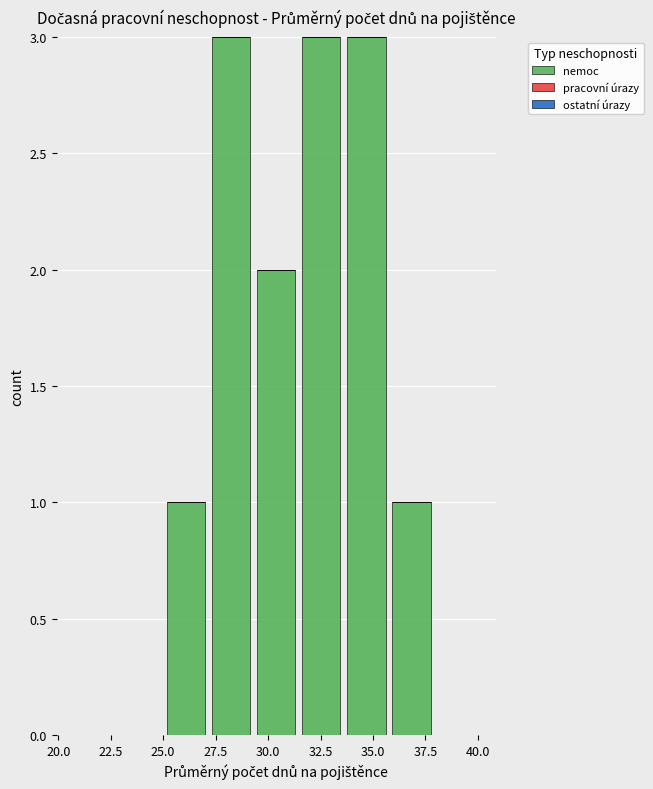

Reading left to right, transcribe this chart: for each bar, give the range it covers on the x-axis and its height. Neither the bar edges nor the heights are printed on the chart, so give them approximately, as read against the axes.

20.5 to 23.0: 0
23.0 to 25.0: 0
25.0 to 27.0: 1
27.0 to 29.5: 3
29.5 to 31.5: 2
31.5 to 33.5: 3
33.5 to 36.0: 3
36.0 to 38.0: 1
38.0 to 40.0: 0